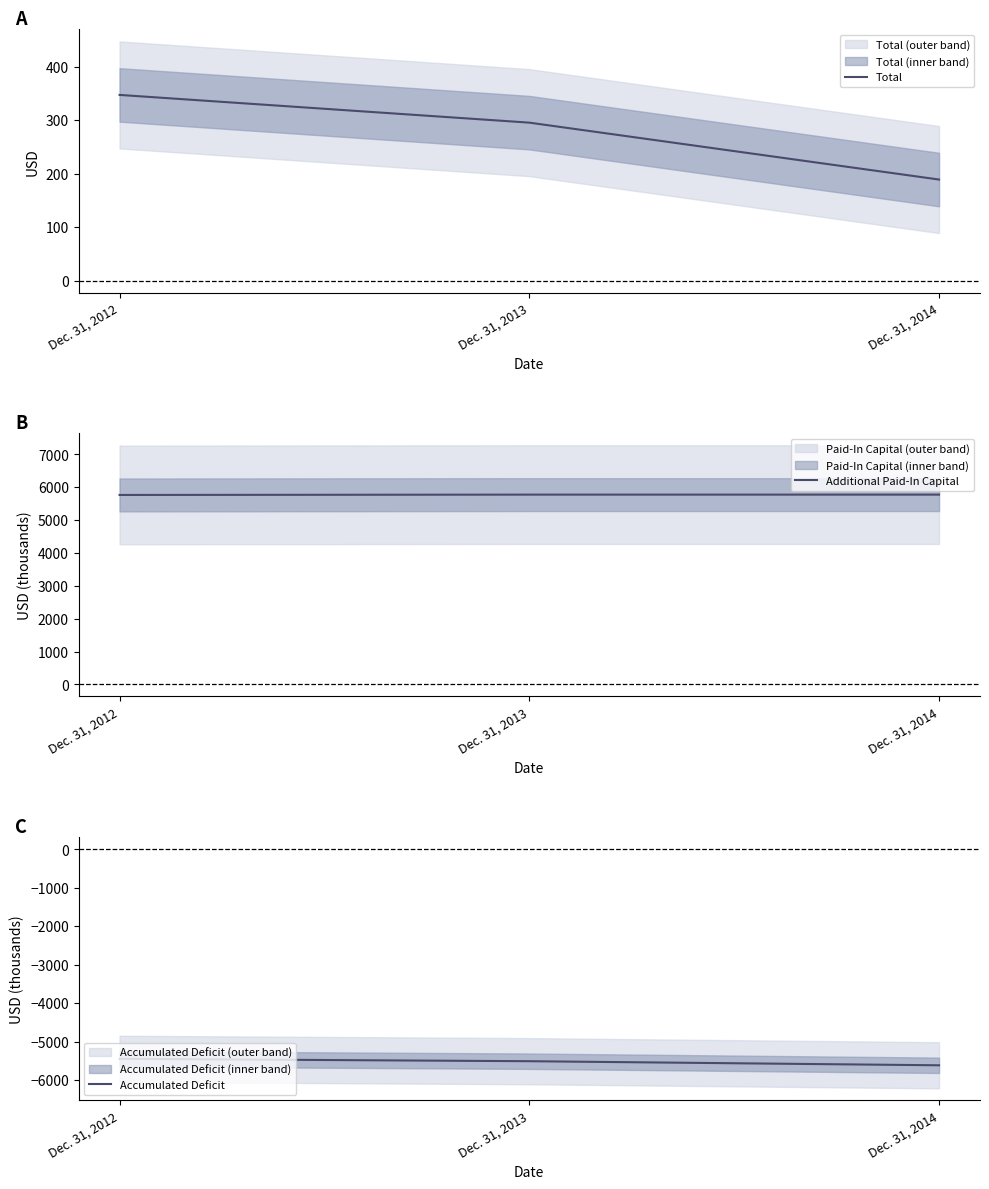

True or false: Total has a value of 347.0 at Dec. 31, 2012.

True